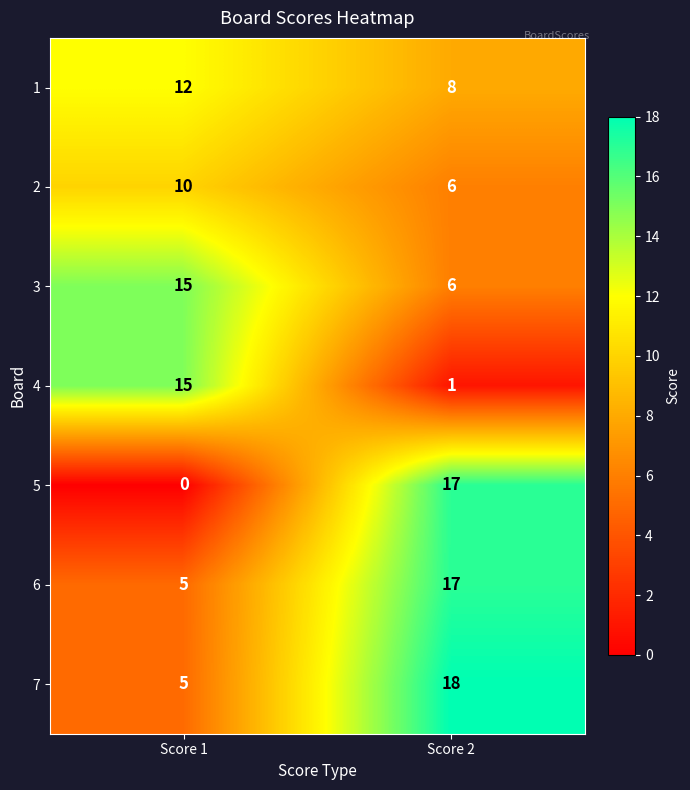

Reading left to right, what are all the values shown in this chart?

1: 12	8
2: 10	6
3: 15	6
4: 15	1
5: 0	17
6: 5	17
7: 5	18